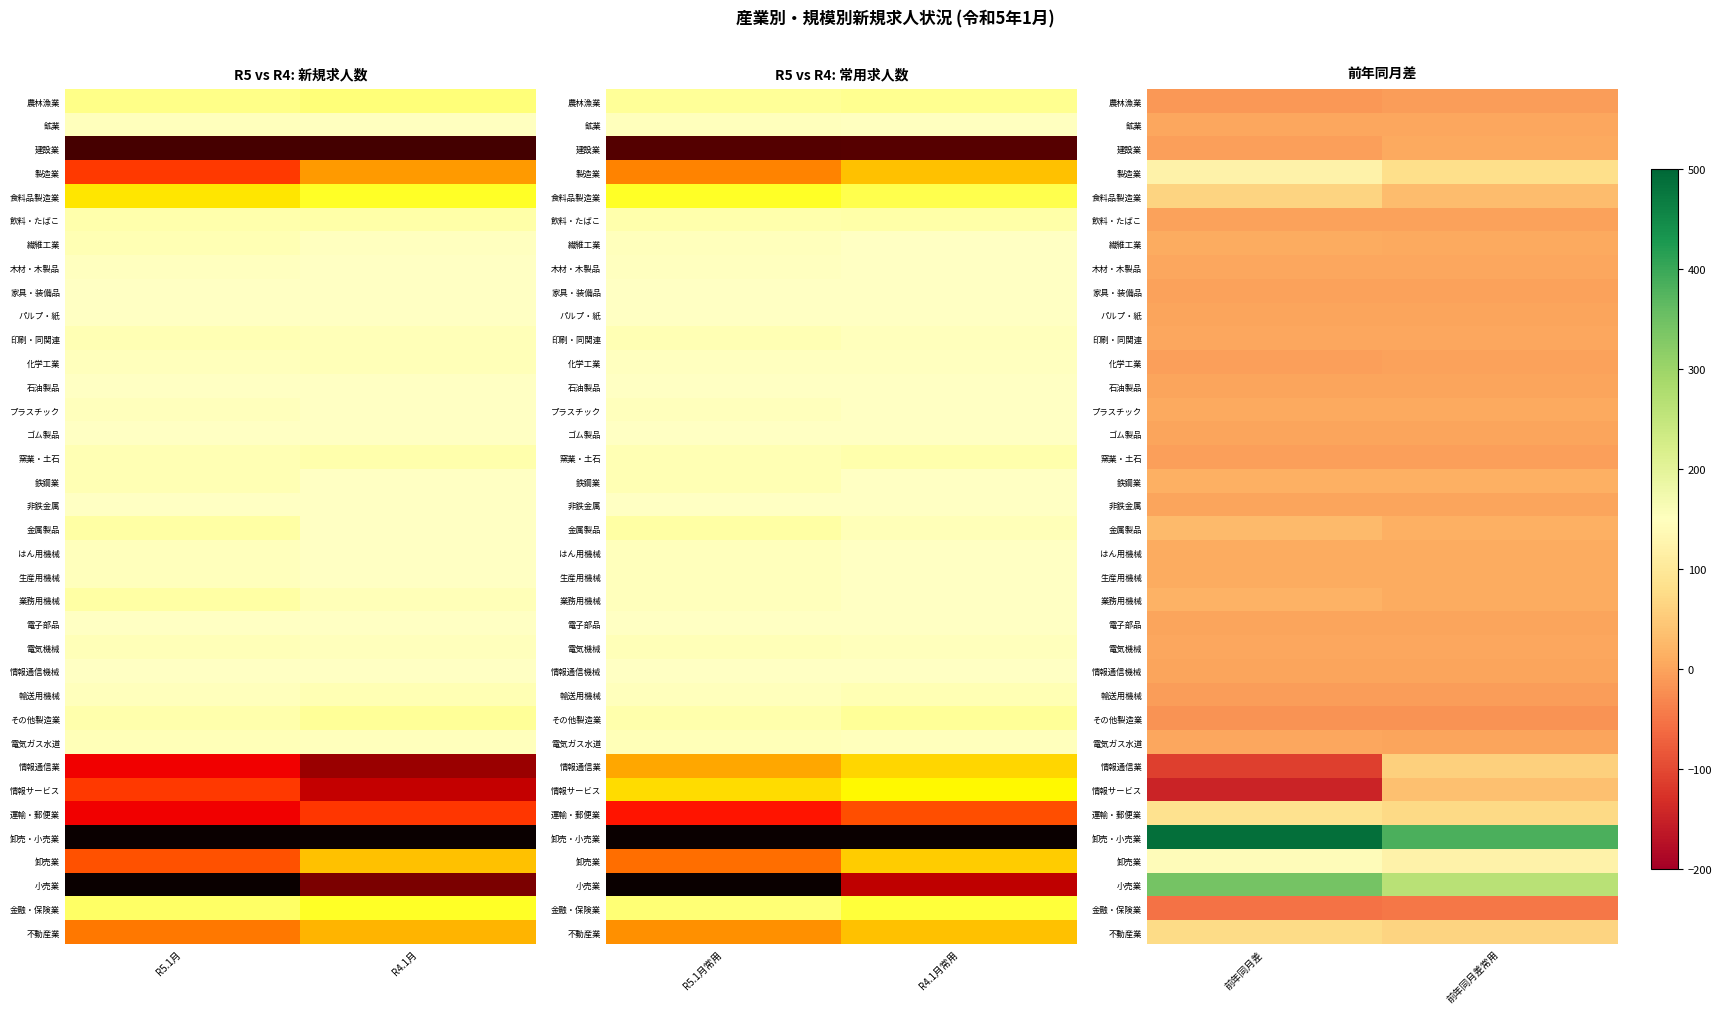

True or false: ゴム製品 has a value of 1 at 前年同月差.

True